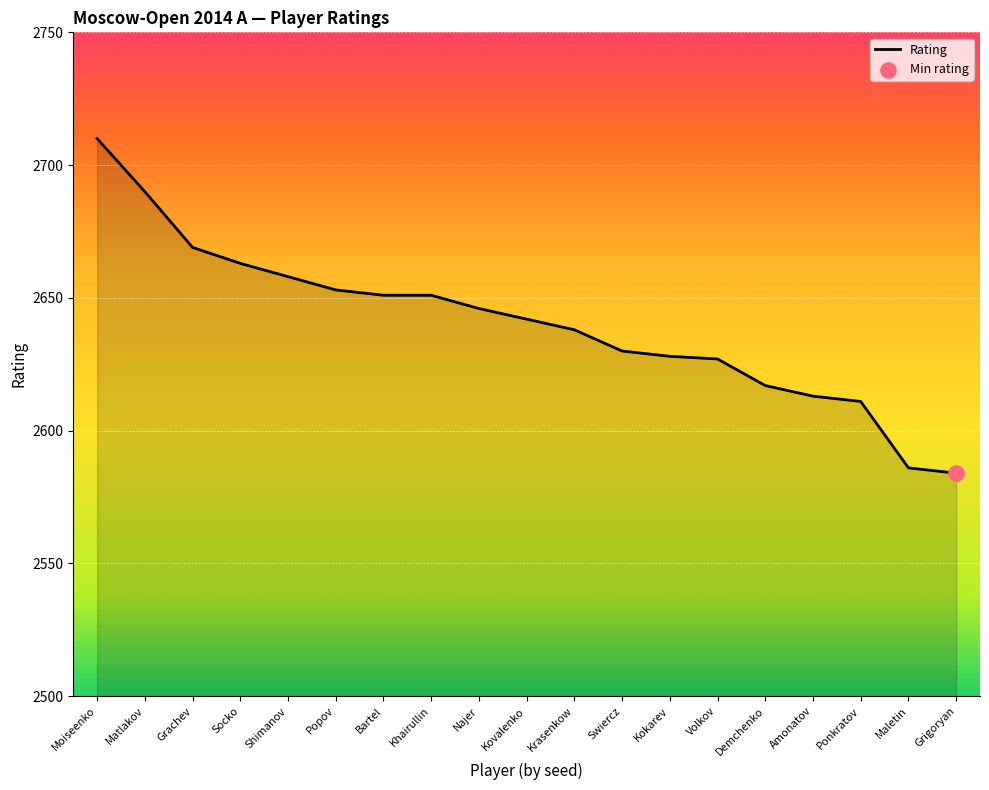

What is the ratio of the value at Grachev to the value at Socko?

1.0